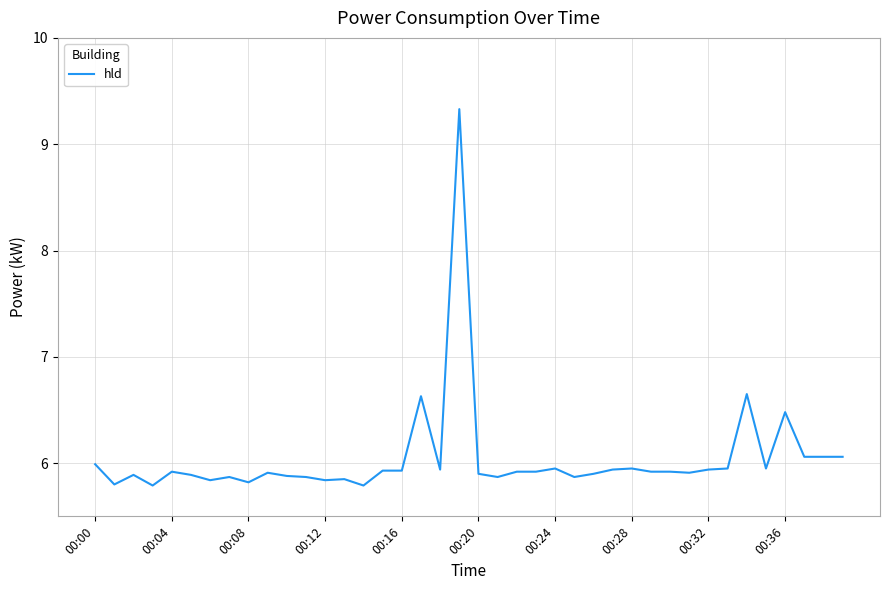

What is the maximum value shown in the chart?

9.3